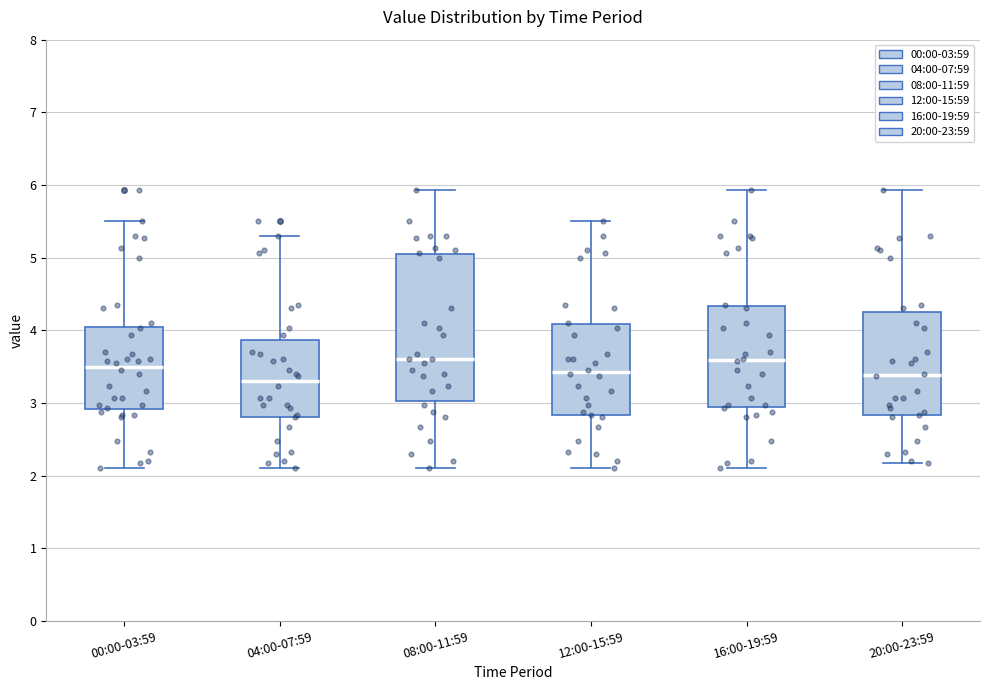

Reading left to right, read every box against the y-axis: the position of its median line, the range the box covers, and the ends of its whiskers. The values are not printed on the chart, so give them approximately, as read against the axis.

00:00-03:59: median 3.5, box 2.9 to 4.0, whiskers 2.1 to 5.5
04:00-07:59: median 3.3, box 2.8 to 3.9, whiskers 2.1 to 5.3
08:00-11:59: median 3.6, box 3.0 to 5.1, whiskers 2.1 to 5.9
12:00-15:59: median 3.4, box 2.8 to 4.1, whiskers 2.1 to 5.5
16:00-19:59: median 3.6, box 2.9 to 4.3, whiskers 2.1 to 5.9
20:00-23:59: median 3.4, box 2.8 to 4.3, whiskers 2.2 to 5.9